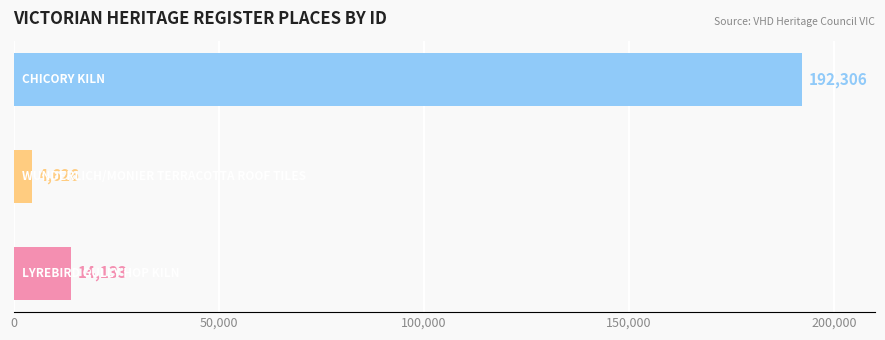

What is the sum of all values?

211065